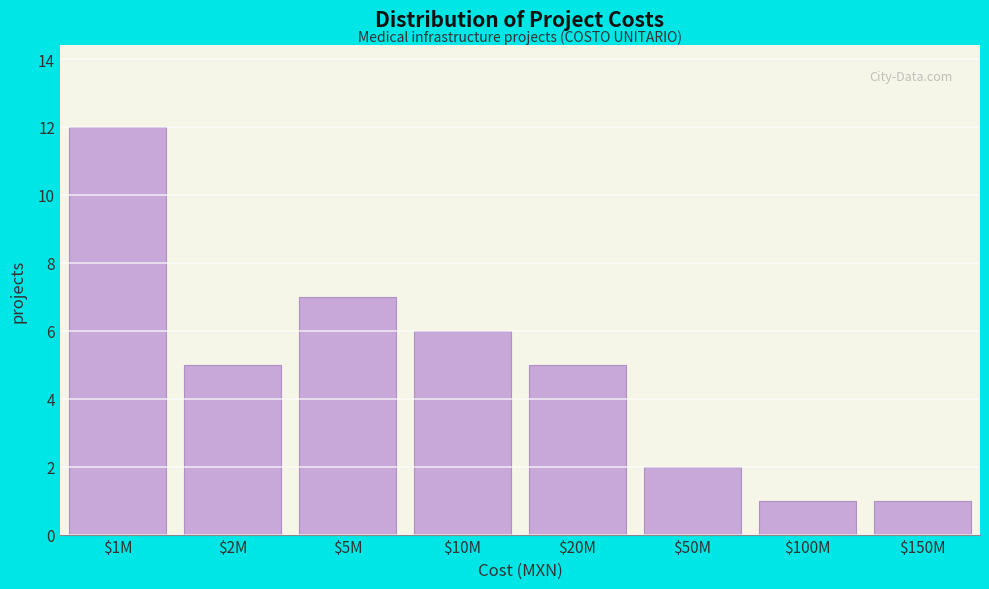

Reading right to left, list all the values displayed in this chart.

1	1	2	5	6	7	5	12